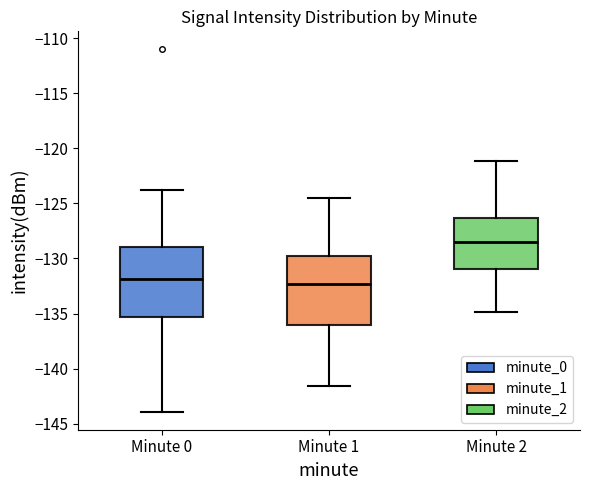

Reading left to right, transcribe this box plot: for each box, give where its median line is, the range the box spans, and where its two whiskers end, as read against the y-axis. The values are not printed on the chart, so give them approximately, as read against the axis.

Minute 0: median -132.0, box -135.5 to -129.0, whiskers -144.0 to -124.0
Minute 1: median -132.5, box -136.0 to -129.5, whiskers -141.5 to -124.5
Minute 2: median -128.5, box -131.0 to -126.5, whiskers -135.0 to -121.0